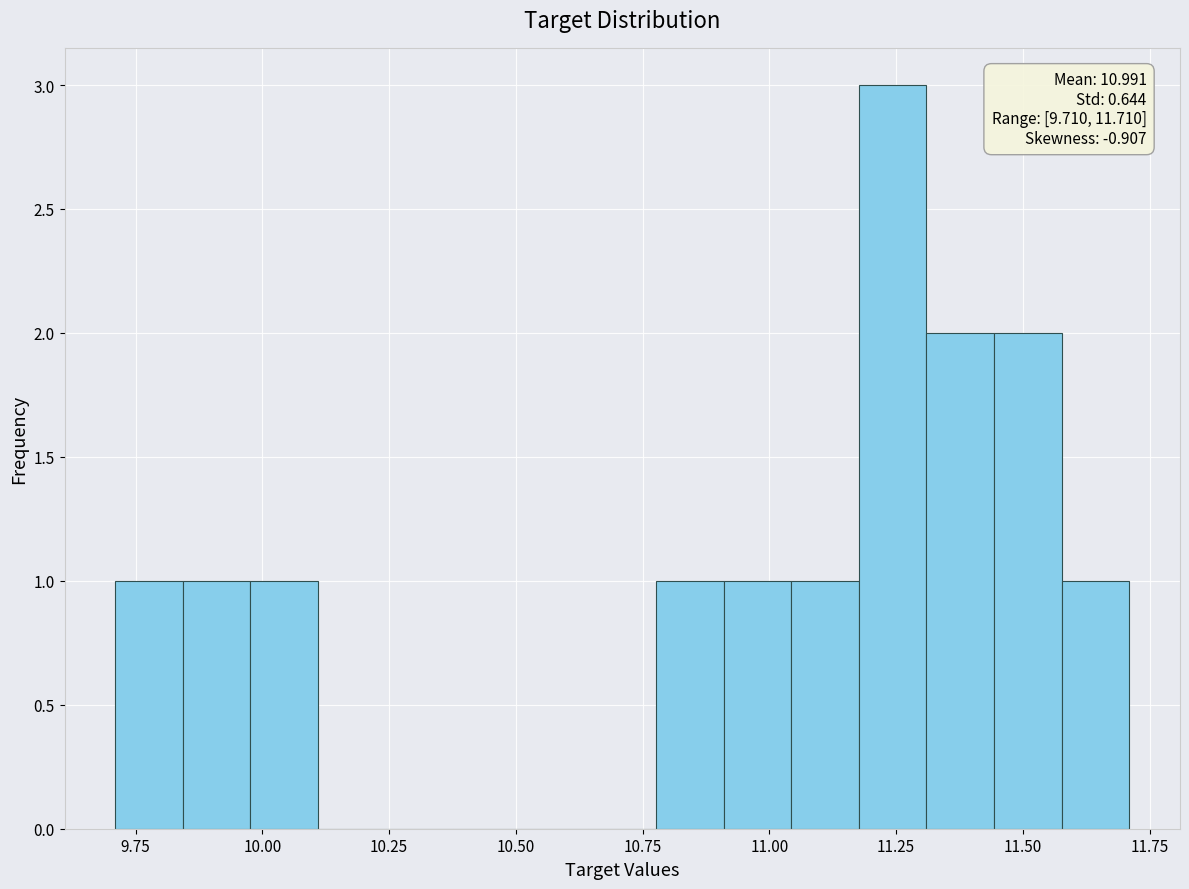

Read against the x-axis, roughly where is the centre of the tallest bar?

11.25